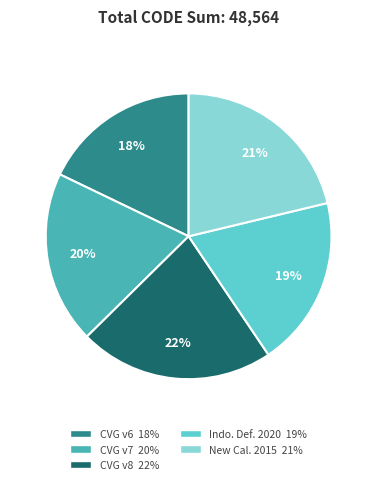

How many slices are in this pie chart?

5